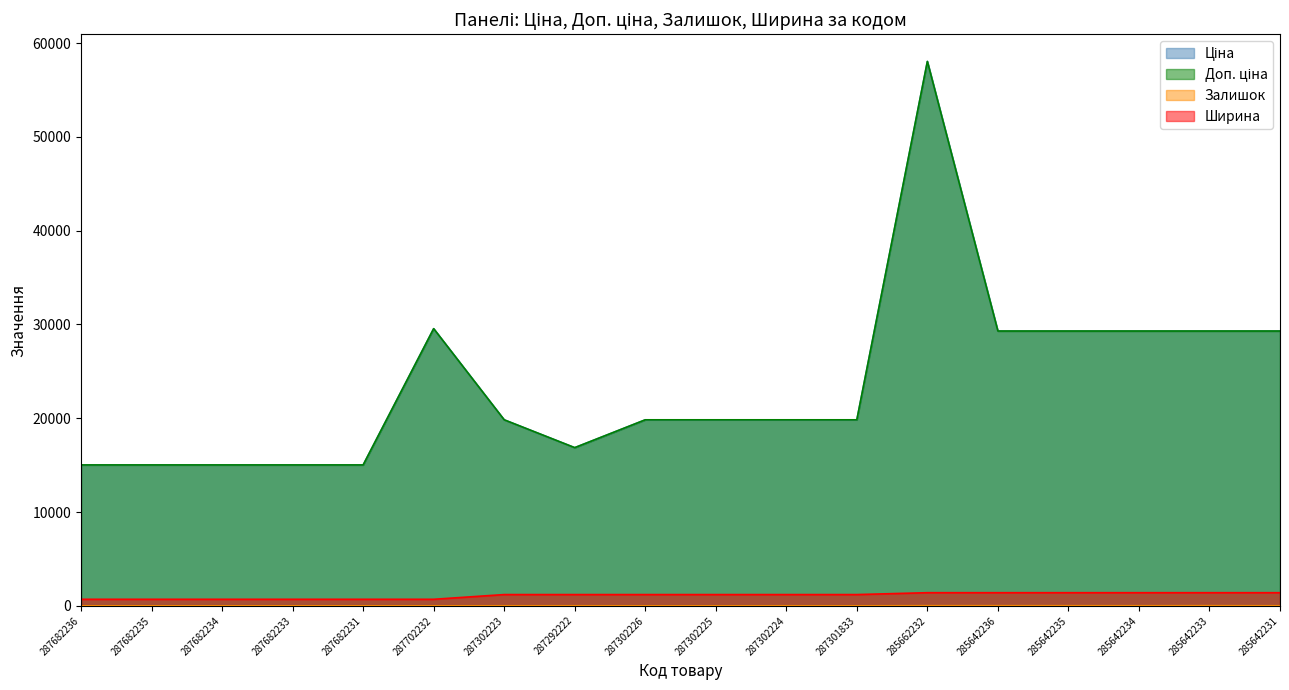

The Ціна series shows 16386.7 at 285642231. True or false?

False